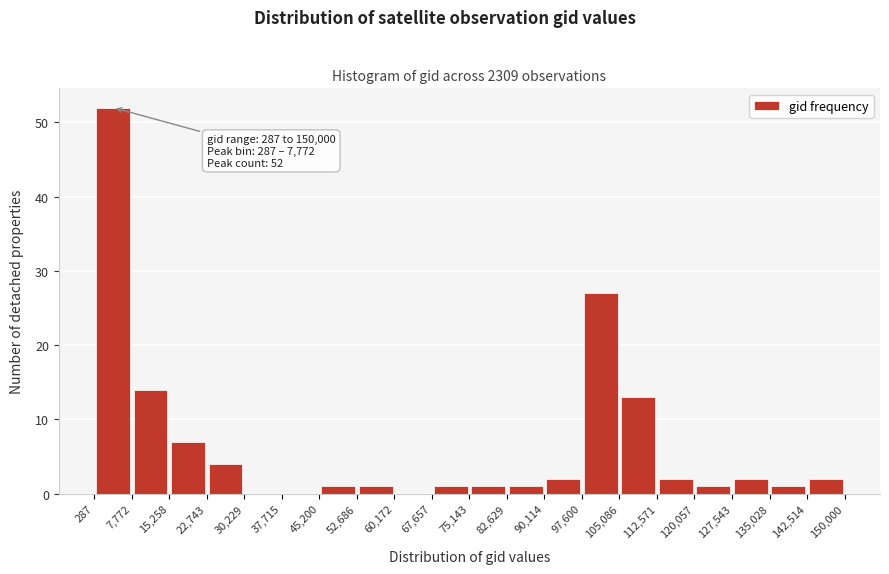

Over which range of the x-axis is the bar tallest?

287 to 7,772